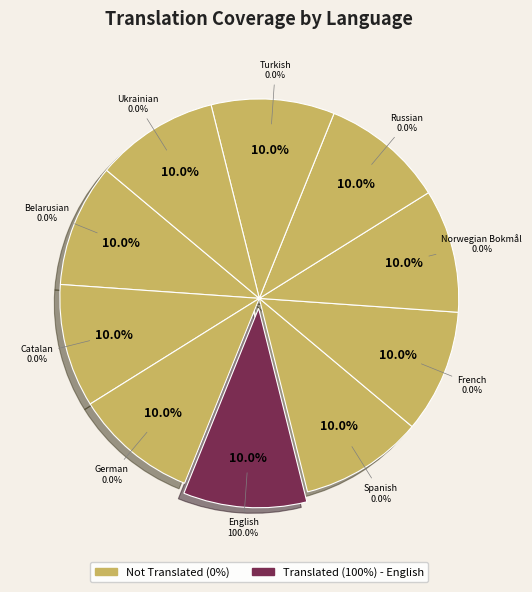

Which slice is the largest?

English